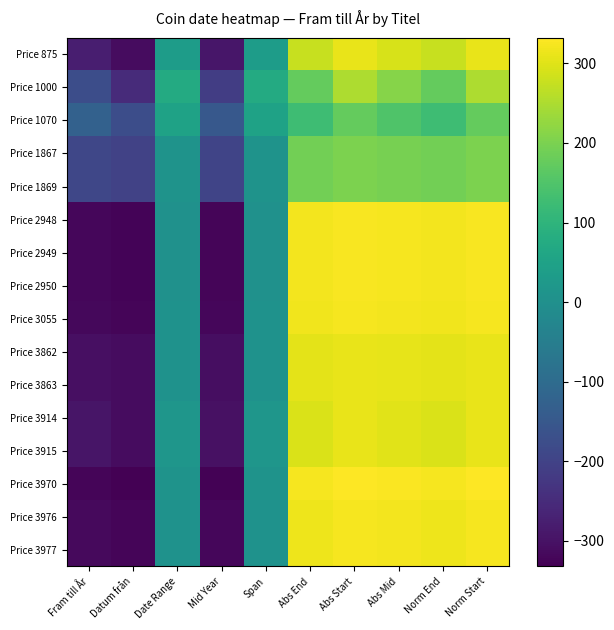

What is the difference between the highest and lowest values at Mid Year?

177.5